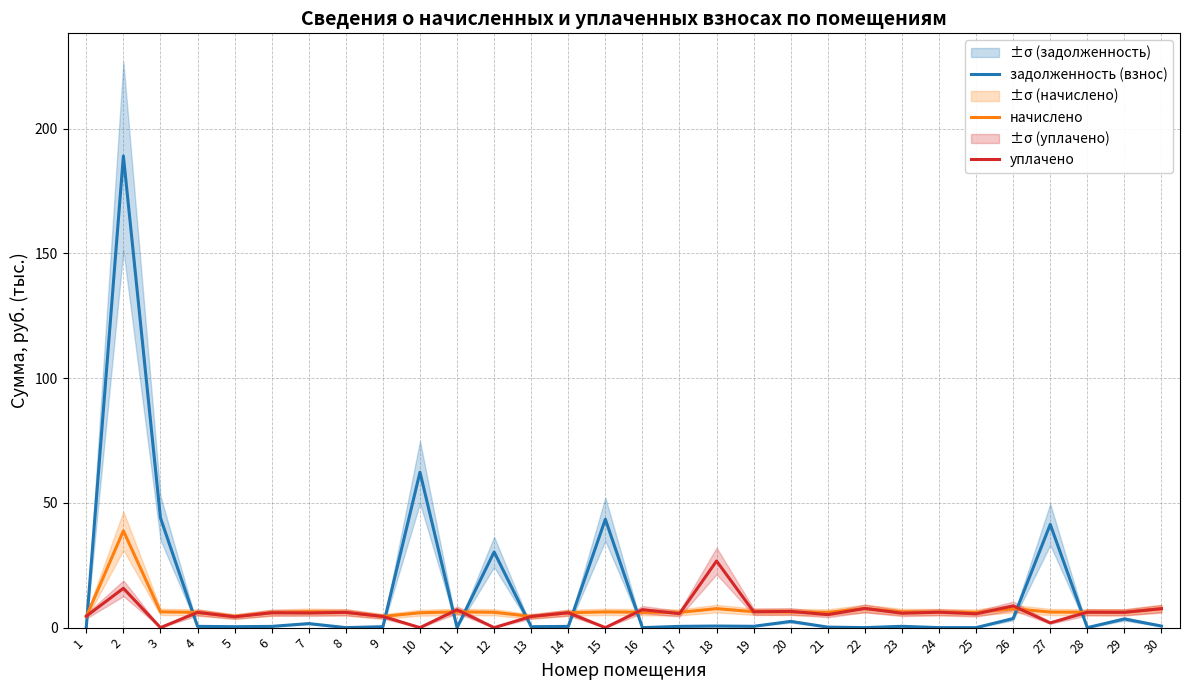

True or false: уплачено and начислено cross at least once.

True